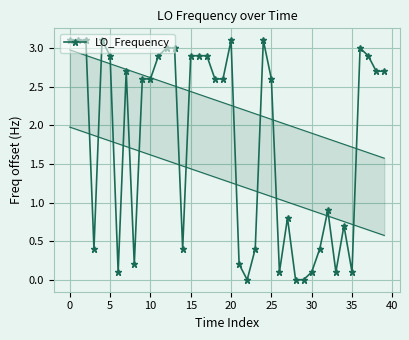

Reading left to right, transcribe all the data shown in this chart.

3.1	3.1	3.1	0.4	3.1	2.9	0.1	2.7	0.2	2.6	2.6	2.9	3.0	3.0	0.4	2.9	2.9	2.9	2.6	2.6	3.1	0.2	0.0	0.4	3.1	2.6	0.1	0.8	0.0	0.0	0.1	0.4	0.9	0.1	0.7	0.1	3.0	2.9	2.7	2.7